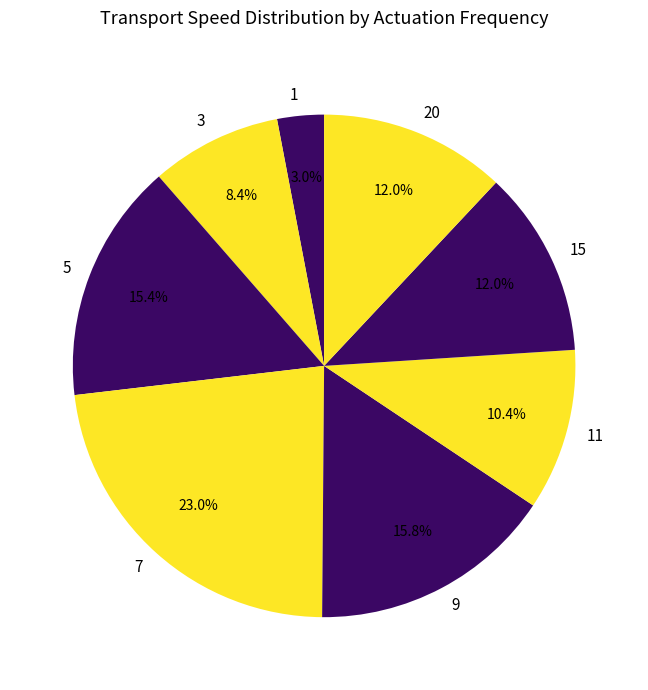

To the nearest percent, what is the difference between the largest and smallest slice percentages?

20%